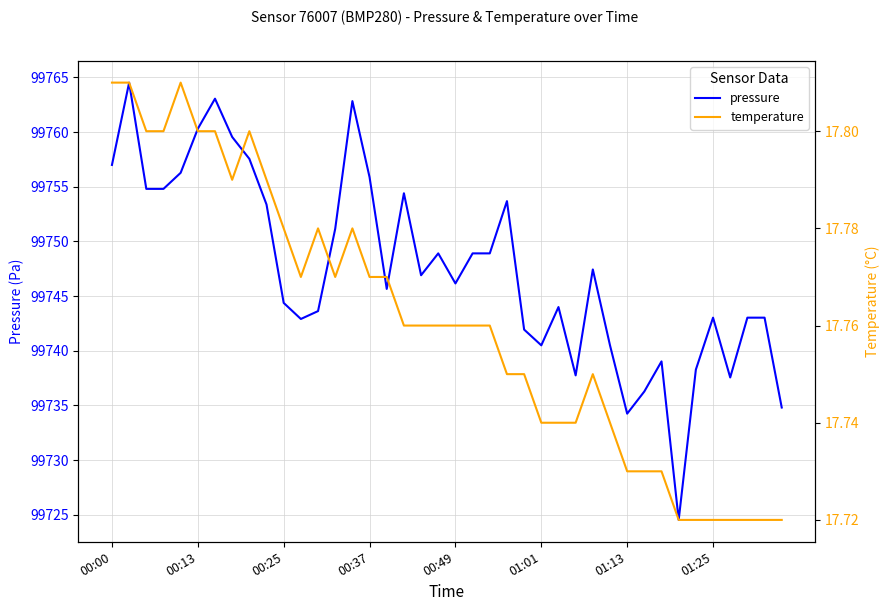

Is it true that pressure equals 165350.3 at 00:13?

False